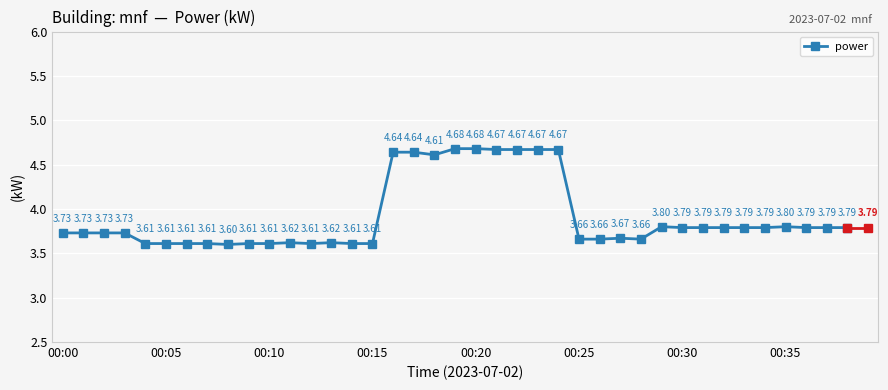

What is the average value?

3.9